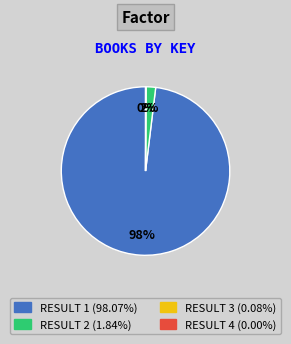

To the nearest percent, what is the average slice percentage?

33%